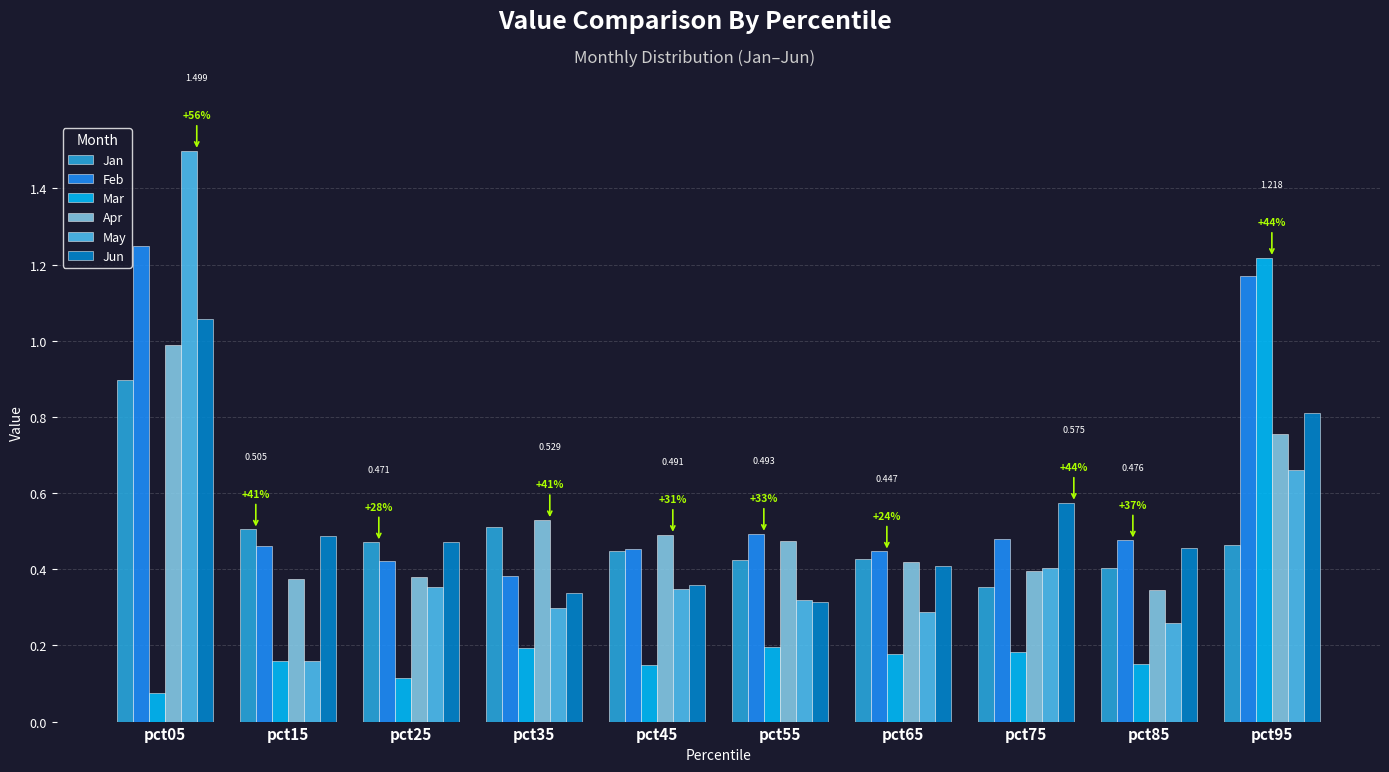

Which series has the largest range (max minus min)?

May